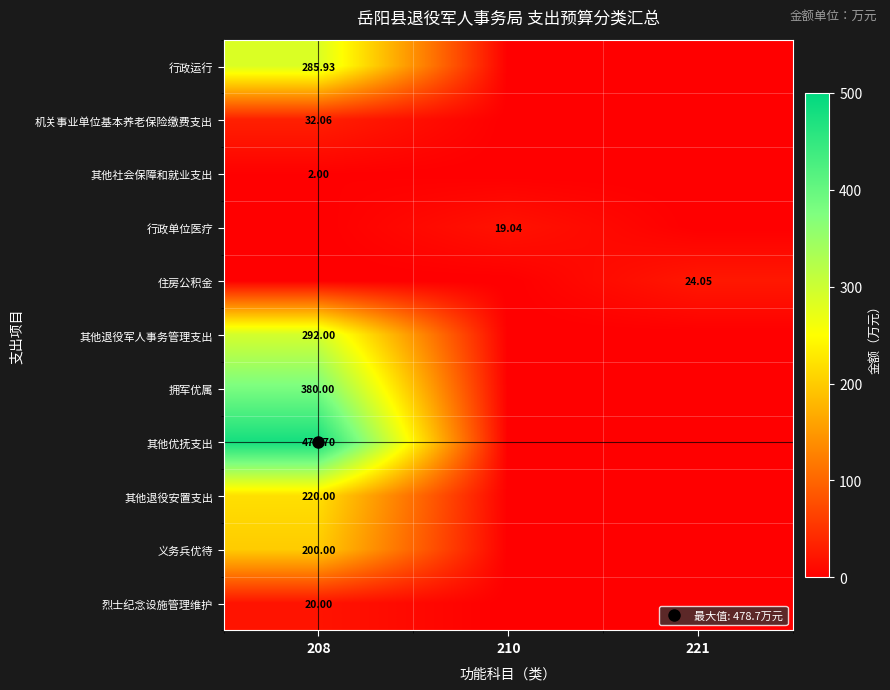

Count the number of categories in the chart.

3